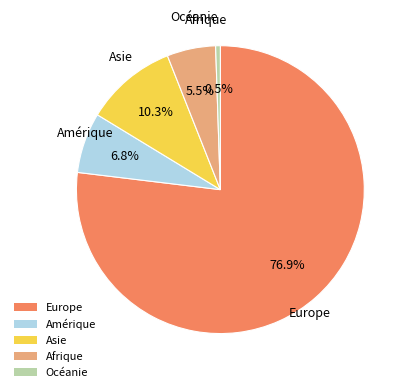

Is the sum of Océanie and Amérique greater than half?

No